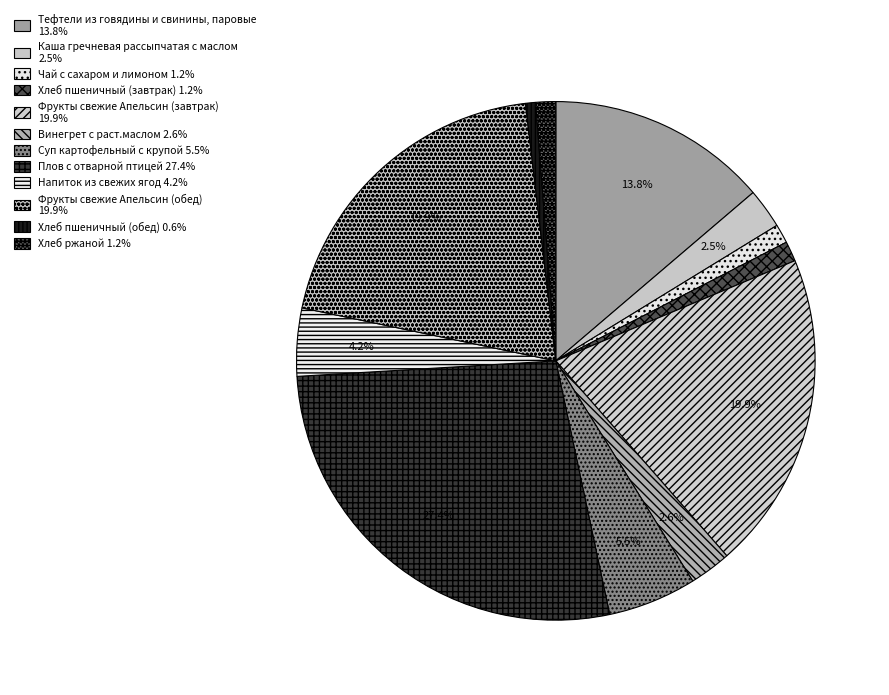

To the nearest percent, what portion does Плов с отварной птицей represent?

27%